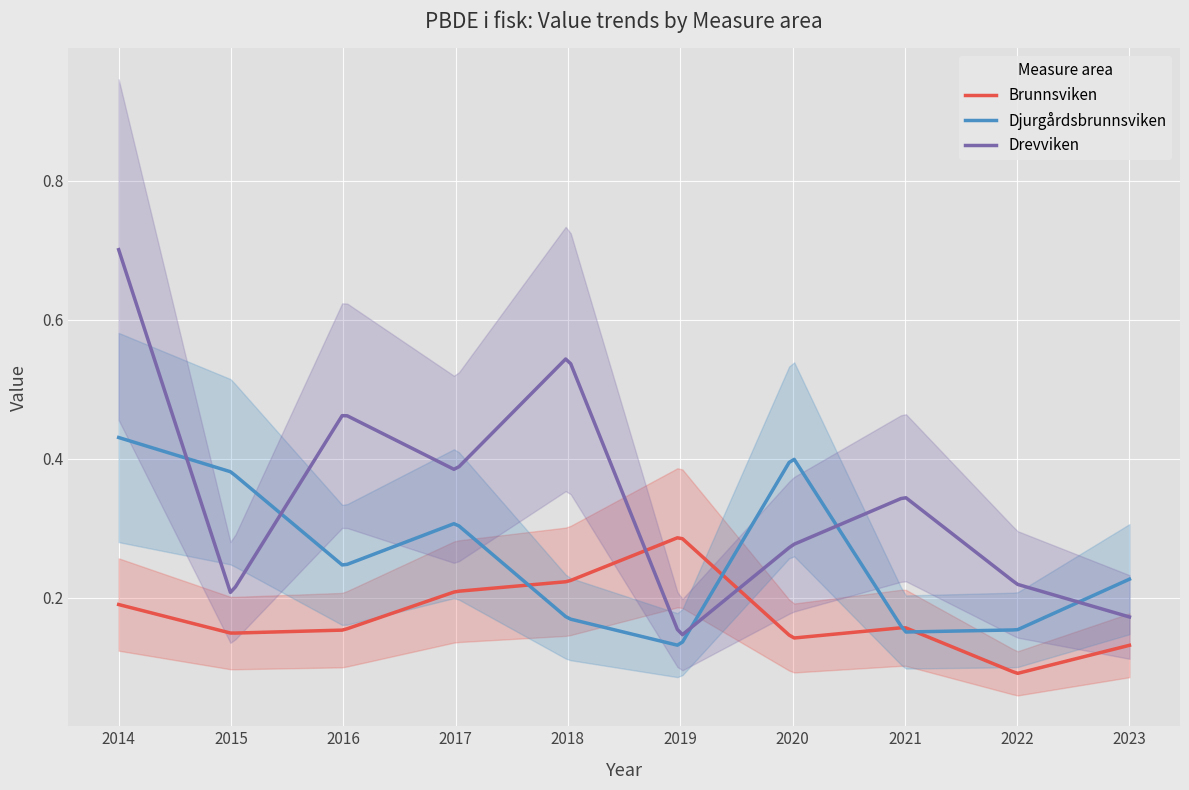

Read the Brunnsviken value at 2018.

0.2